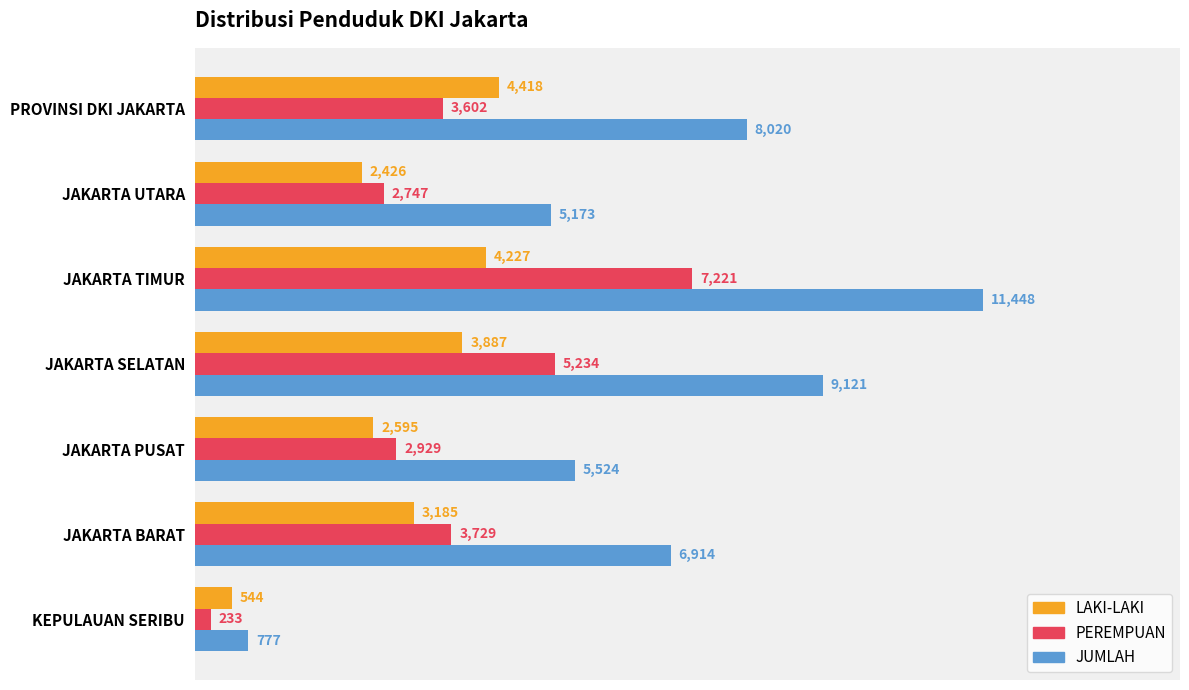

What is the greatest value displayed?

11448